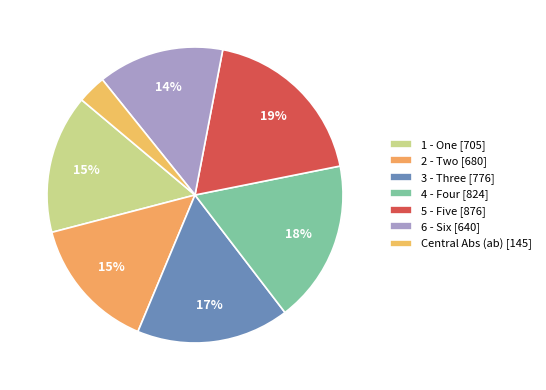

How many segments does this pie chart have?

7